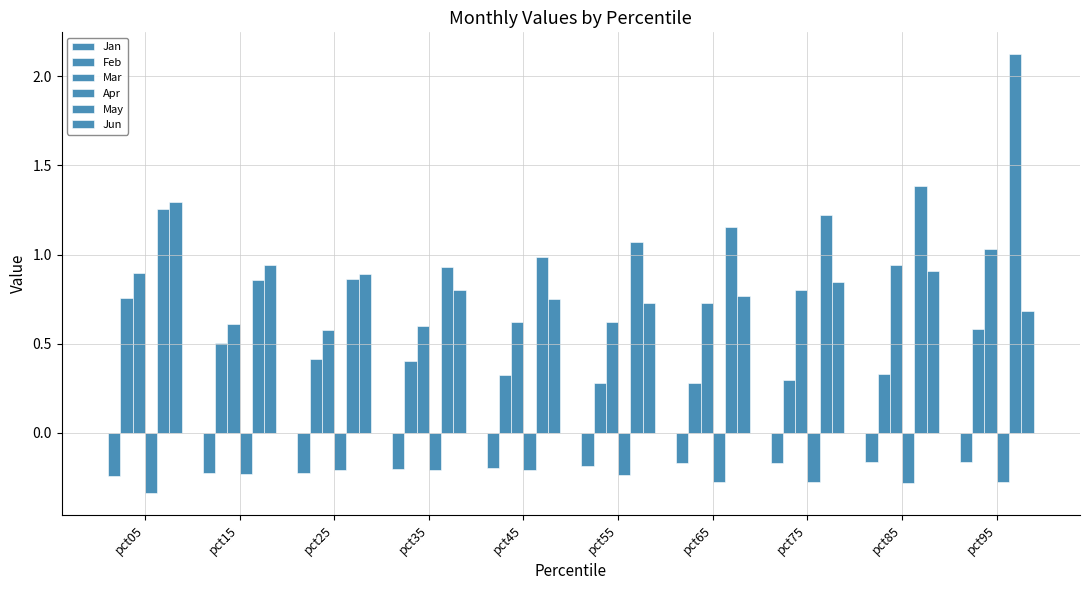

Count the number of data series in this chart.

6